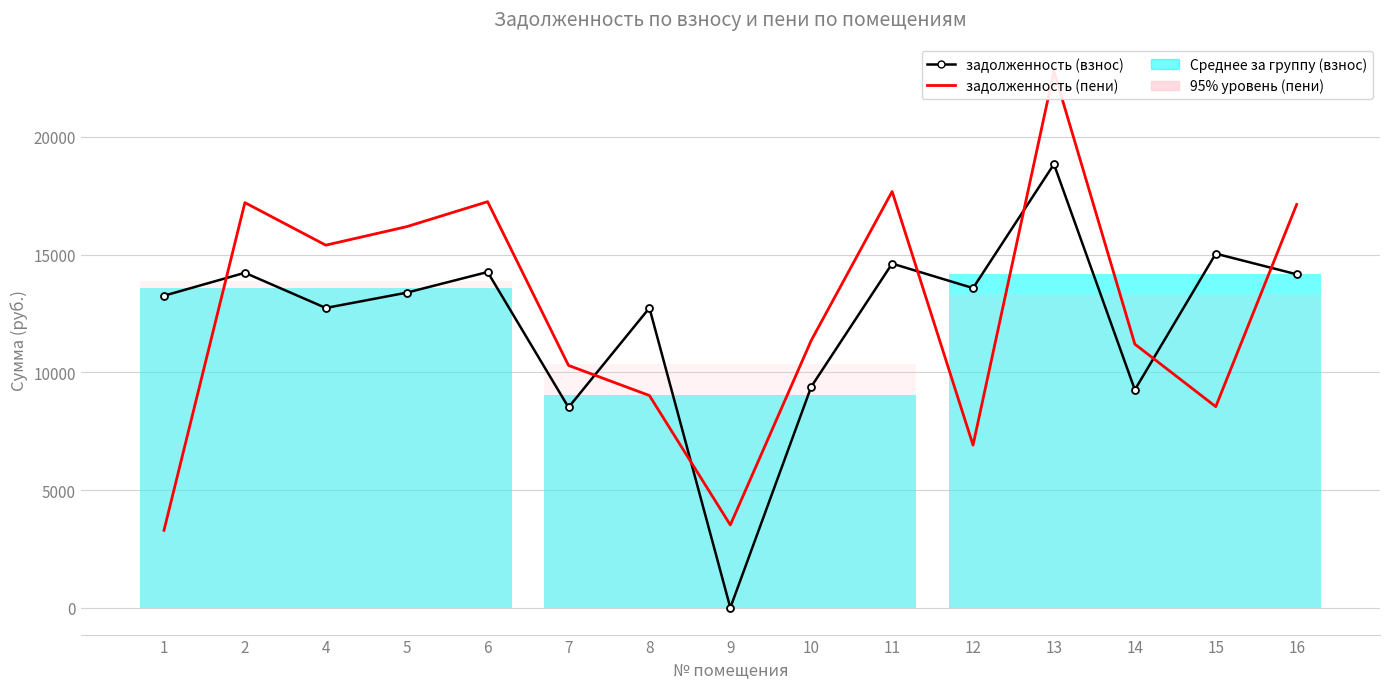

The value of задолженность (пени) at 12 is 12231.7. True or false?

False